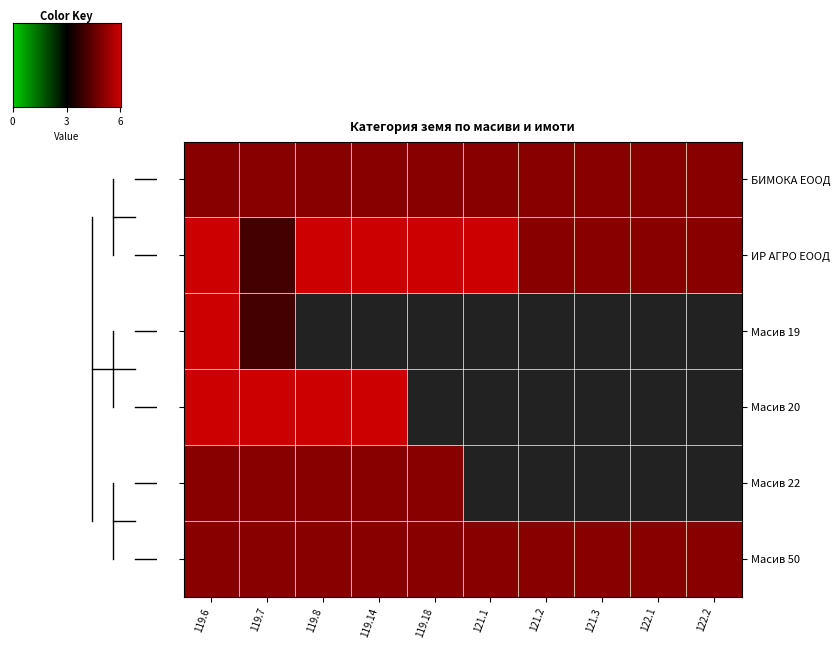

What is the minimum value for ИР АГРО ЕООД?

4.0